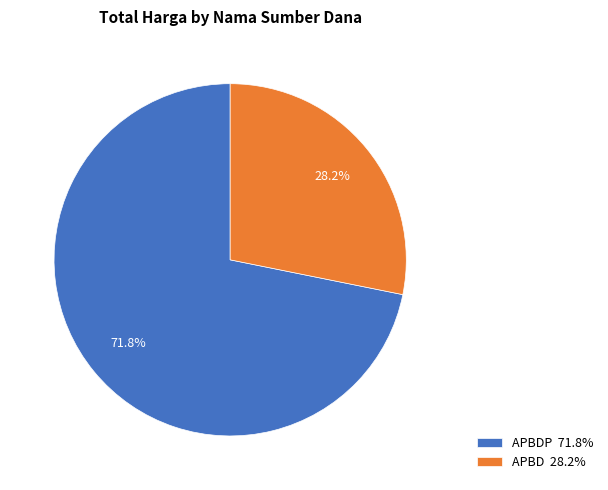

How many slices are in this pie chart?

2